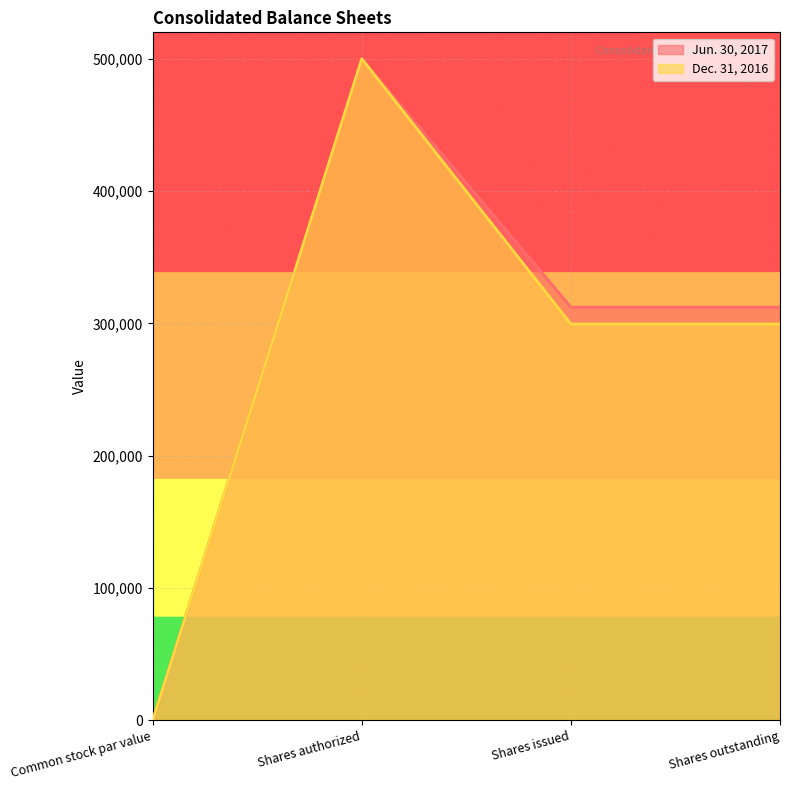

Between Shares issued and Shares outstanding, which series saw the biggest shift?

Jun. 30, 2017